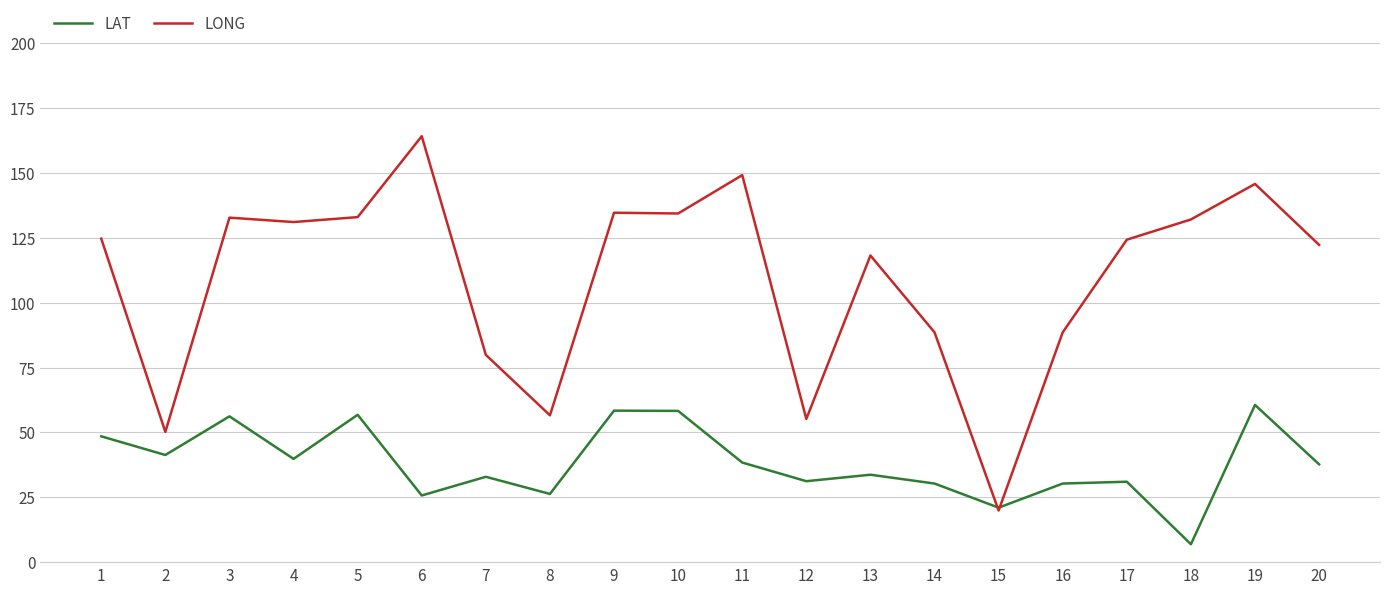

Is the value of LONG at 12 greater than the value of LAT at 10?

No